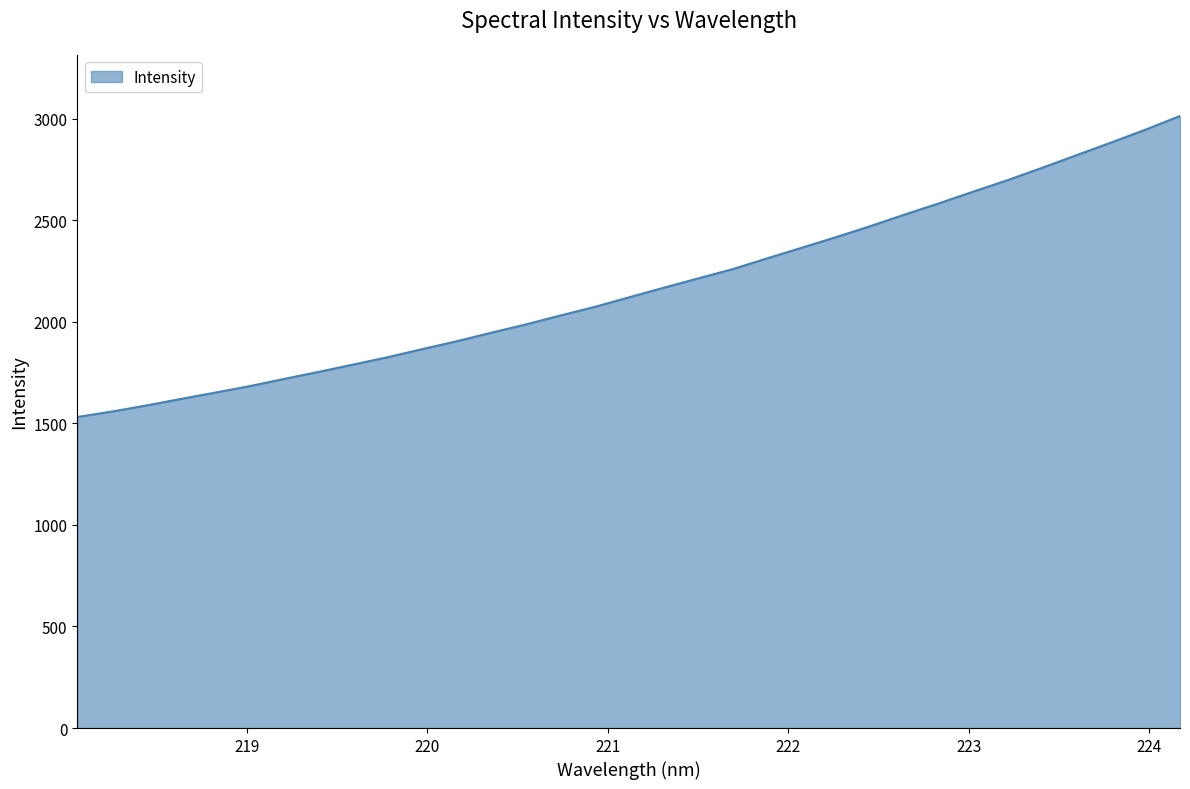

What is the difference between the maximum and minimum values?

1481.8